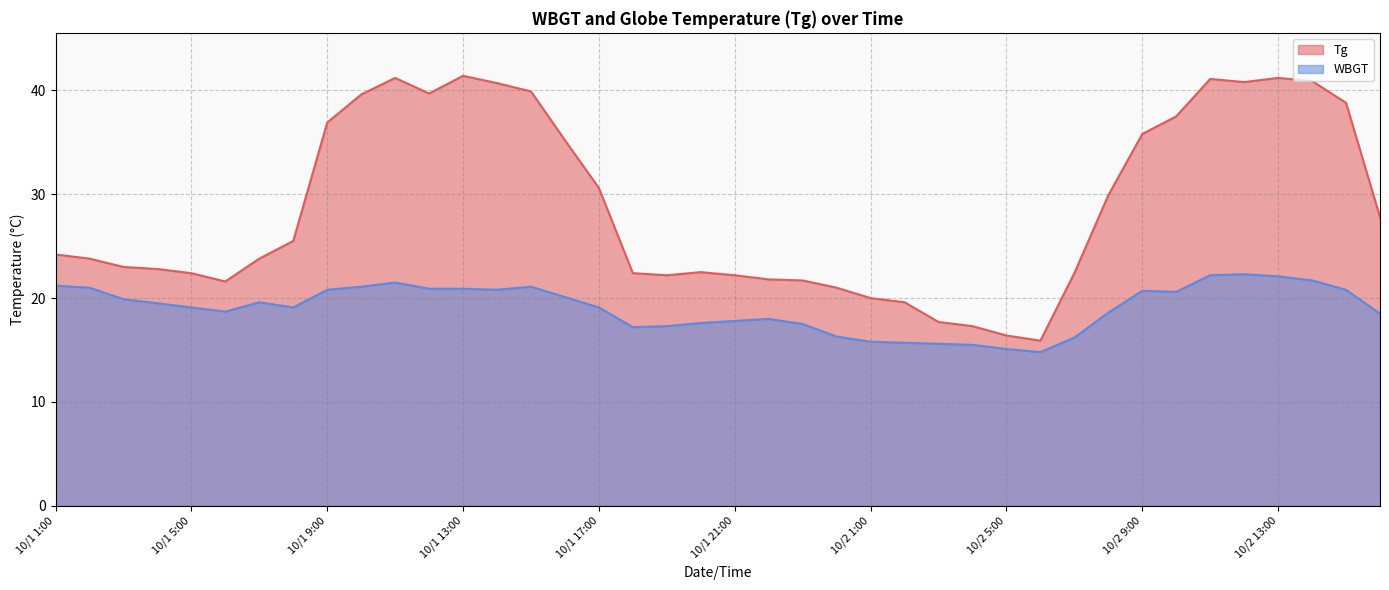

What is the maximum value for Tg?

41.4